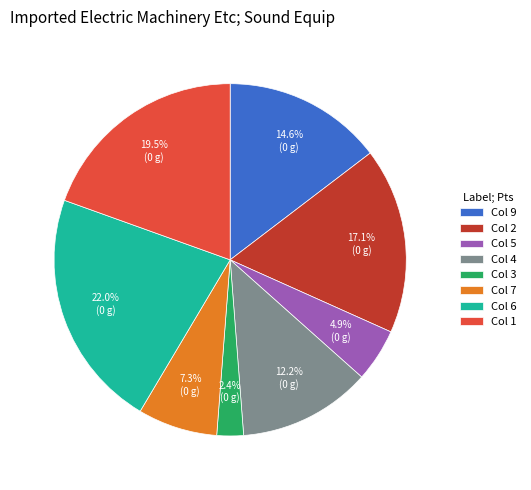

Between Col 4 and Col 9, which is larger?

Col 9